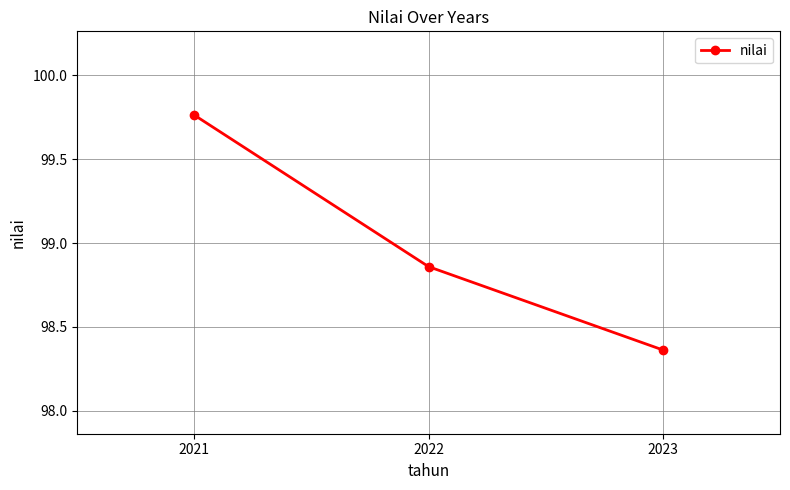

Is this an area chart (filled region under the line)?

No